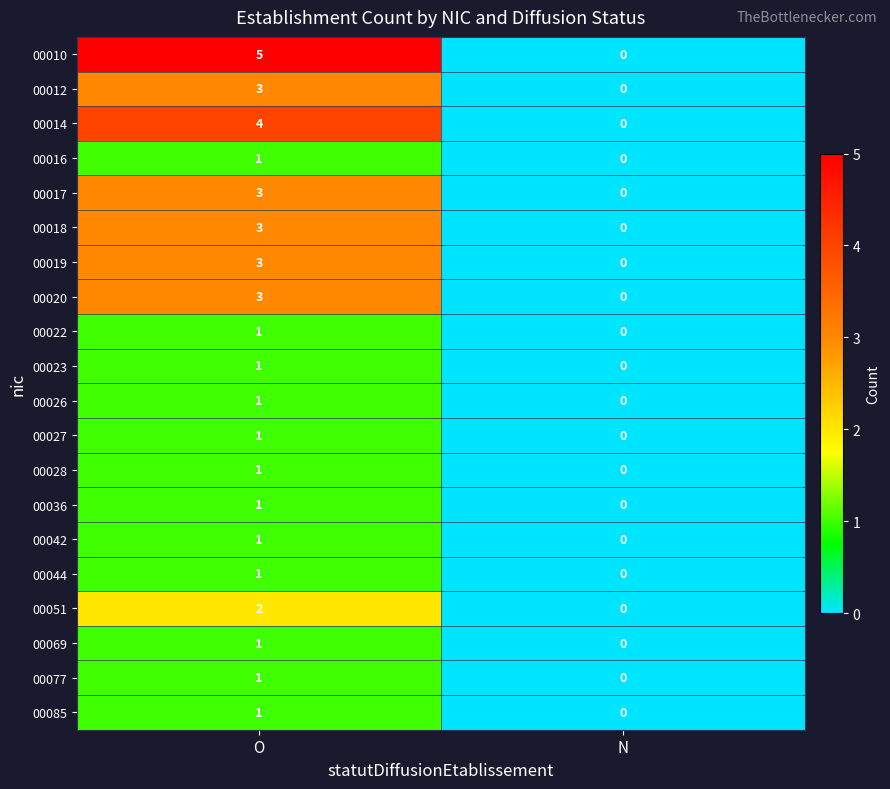

What is the sum of the 00010 values at O and N?

5